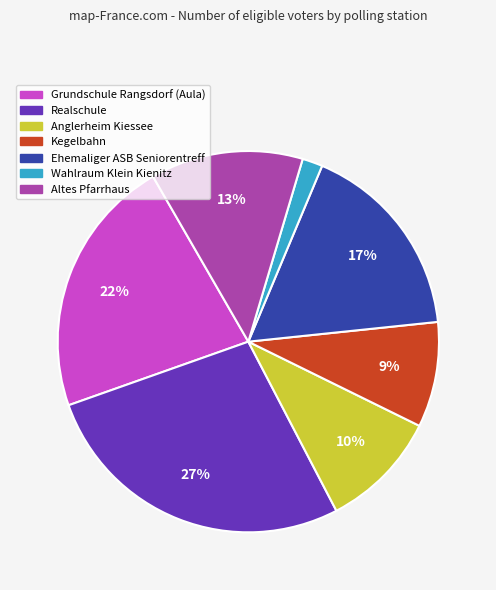

Which category has the smallest portion of the pie?

Wahlraum Klein Kienitz